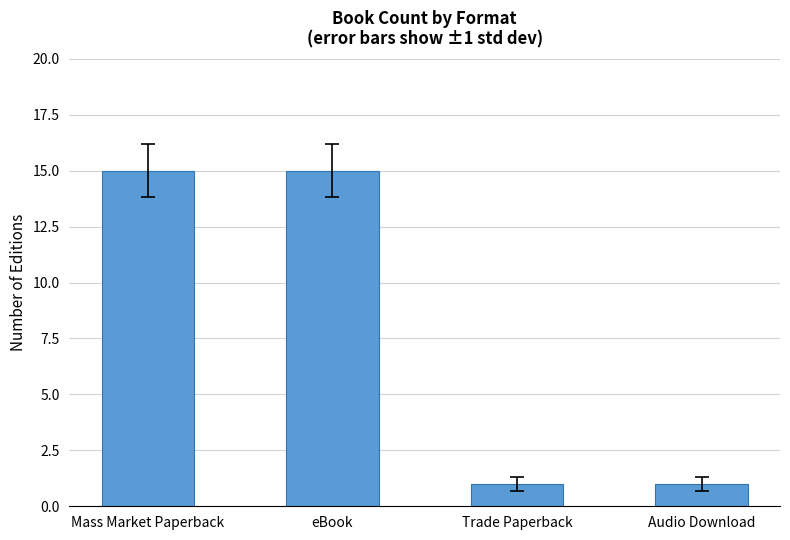

What value does the data have at eBook, to the nearest 10?

20